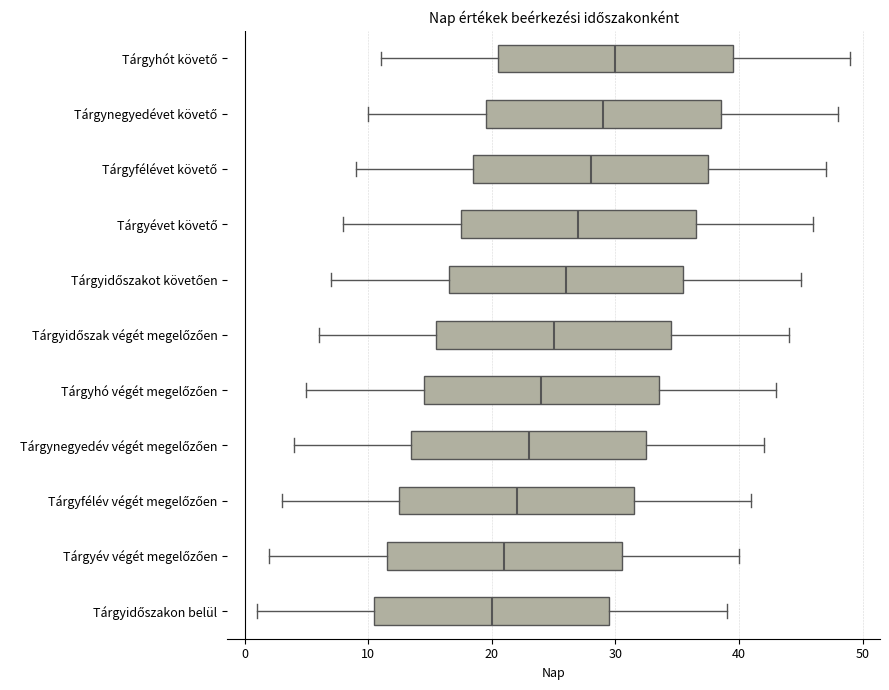

Reading bottom to top, read every box against the x-axis: the position of its median line, the range the box covers, and the ends of its whiskers. The values are not printed on the chart, so give them approximately, as read against the axis.

Tárgyidőszakon belül: median 20, box 11 to 30, whiskers 1 to 39
Tárgyév végét megelőzően: median 21, box 12 to 31, whiskers 2 to 40
Tárgyfélév végét megelőzően: median 22, box 13 to 32, whiskers 3 to 41
Tárgynegyedév végét megelőzően: median 23, box 14 to 33, whiskers 4 to 42
Tárgyhó végét megelőzően: median 24, box 15 to 34, whiskers 5 to 43
Tárgyidőszak végét megelőzően: median 25, box 16 to 35, whiskers 6 to 44
Tárgyidőszakot követően: median 26, box 17 to 36, whiskers 7 to 45
Tárgyévet követő: median 27, box 18 to 37, whiskers 8 to 46
Tárgyfélévet követő: median 28, box 19 to 38, whiskers 9 to 47
Tárgynegyedévet követő: median 29, box 20 to 39, whiskers 10 to 48
Tárgyhót követő: median 30, box 21 to 40, whiskers 11 to 49